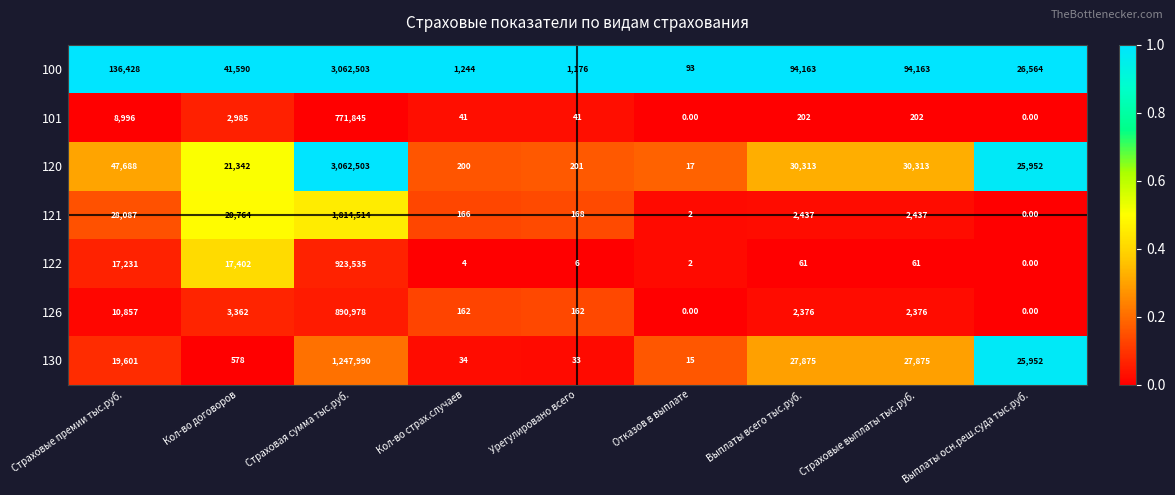

Which series changed the most between Кол-во договоров and Отказов в выплате?

100